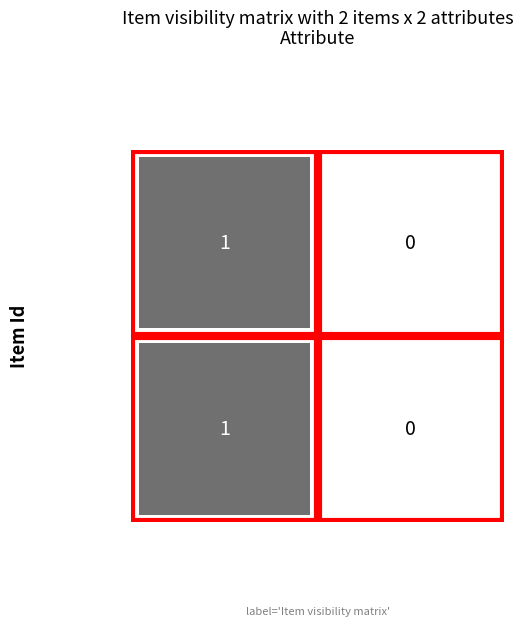

Reading left to right, transcribe all the data shown in this chart.

73851: 0=1	1=0
73852: 0=1	1=0